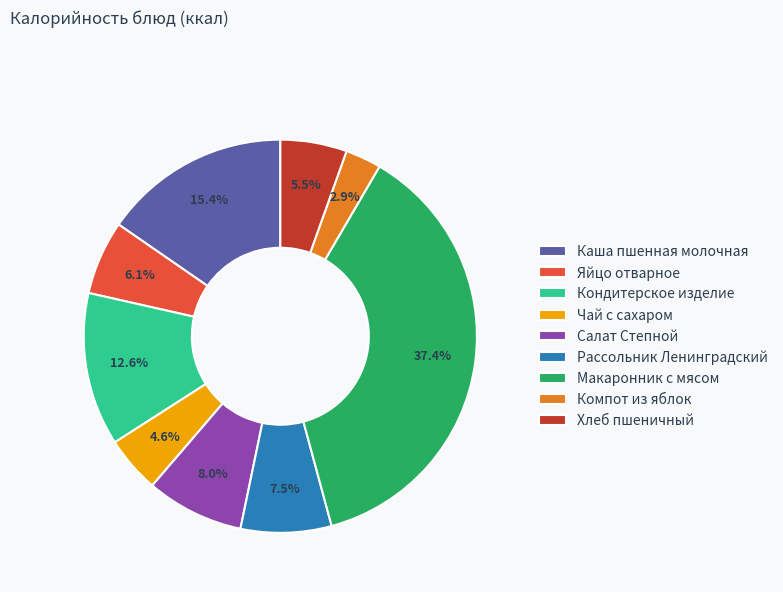

What percentage is the Яйцо отварное slice, to the nearest percent?

6%